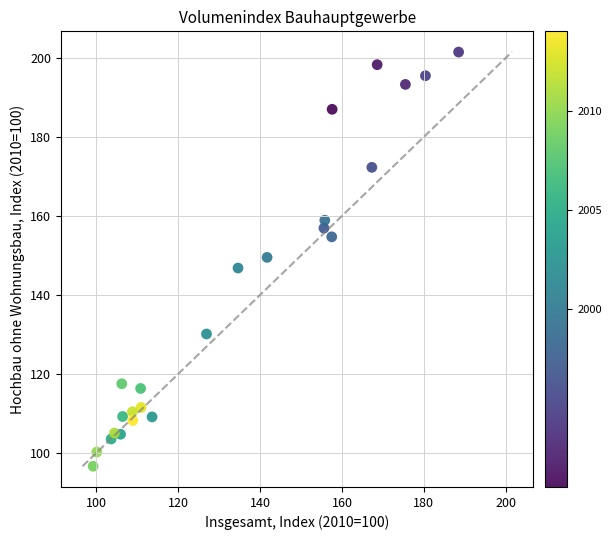

What is the range of Y values (max minus min)?

104.9